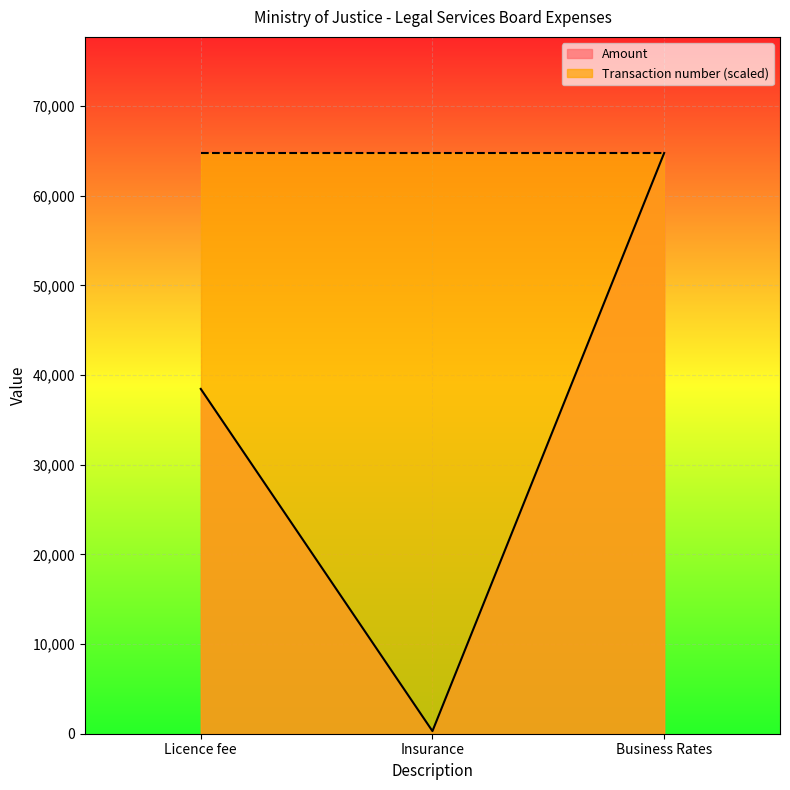

What is the change in value from Licence fee to Insurance?

-38164.3